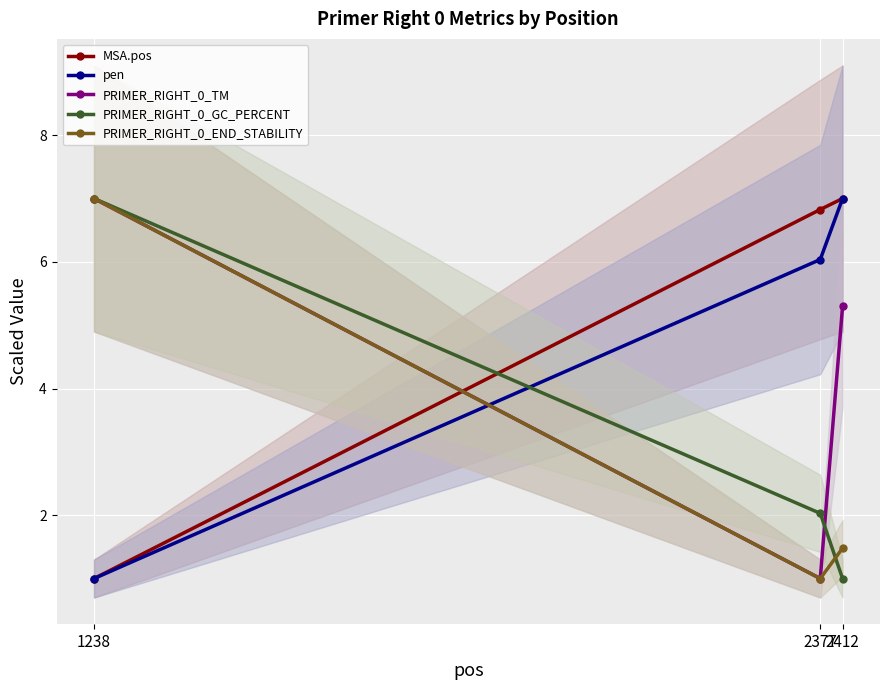

Rank the series at 2377 from highest to lowest value.

MSA.pos, pen, PRIMER_RIGHT_0_GC_PERCENT, PRIMER_RIGHT_0_TM, PRIMER_RIGHT_0_END_STABILITY